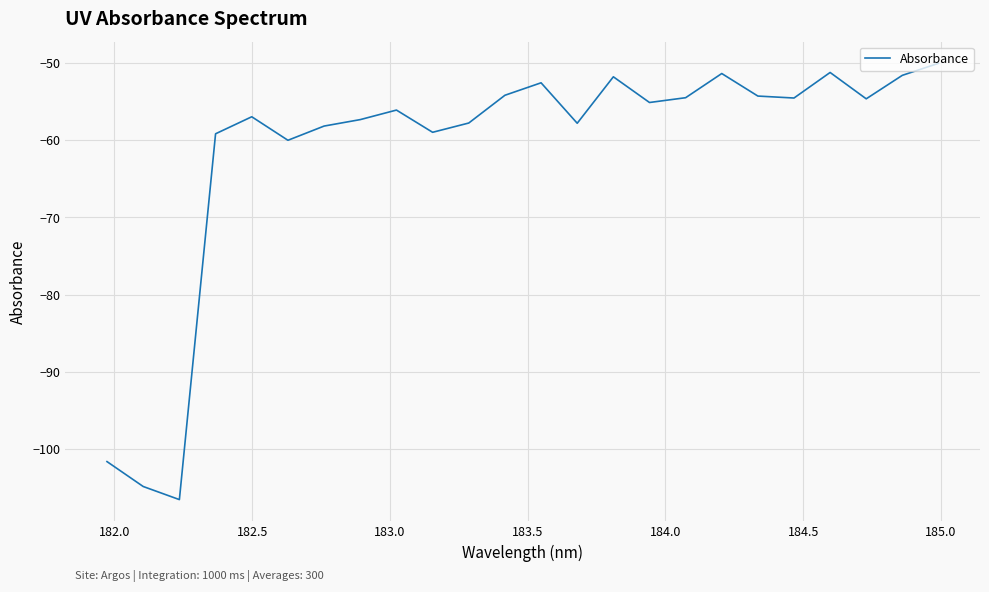

What is the difference between the maximum and minimum values?

56.5